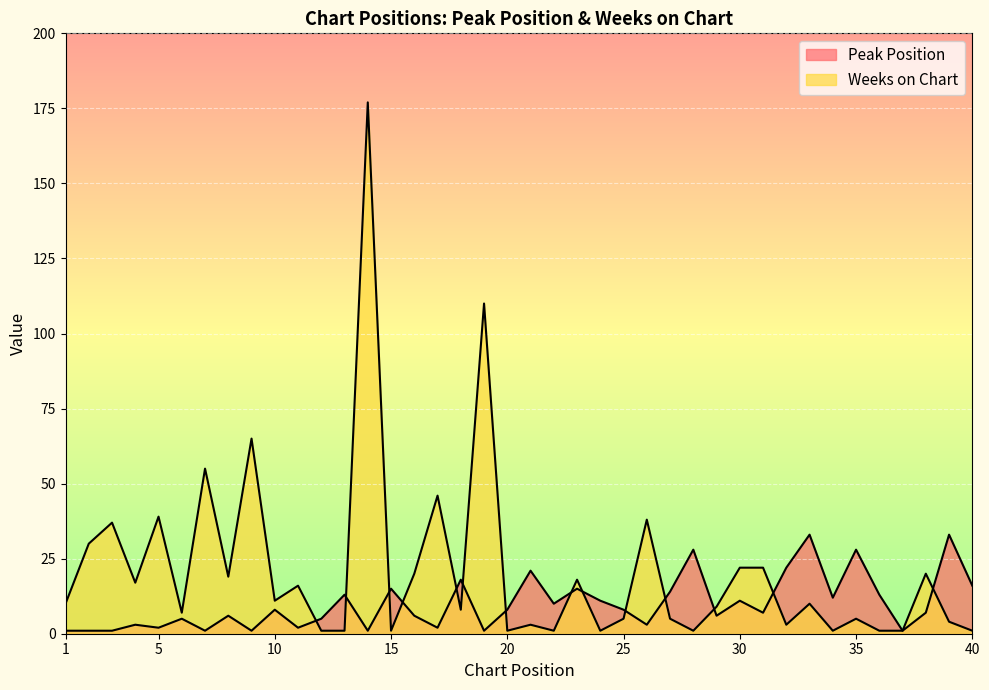

List the labels in order of Peak Position value, largest first.

33, 39, 28, 35, 32, 21, 18, 40, 15, 23, 27, 13, 36, 34, 24, 30, 22, 10, 20, 25, 31, 38, 8, 16, 29, 6, 12, 4, 26, 5, 11, 17, 1, 2, 3, 7, 9, 14, 19, 37